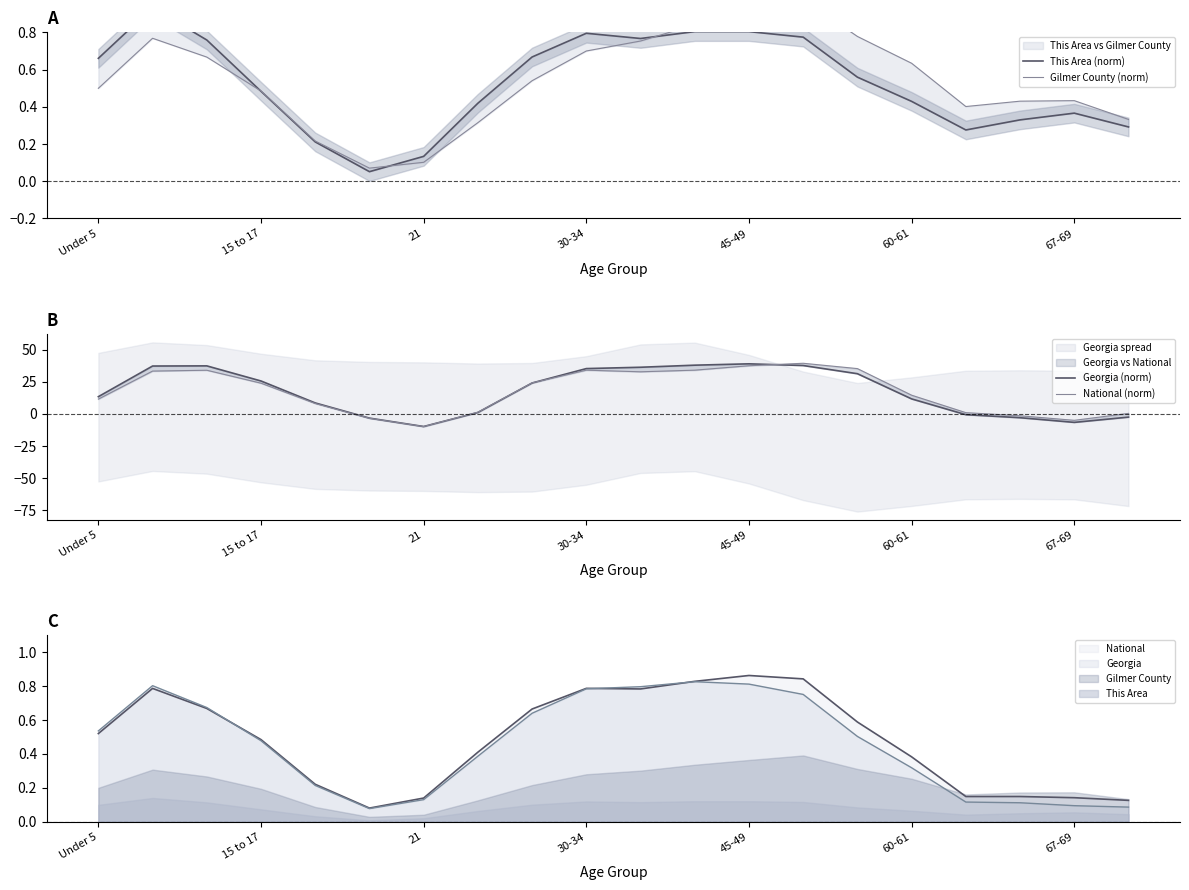

At which label is Georgia (norm) closest to 14?

Under 5